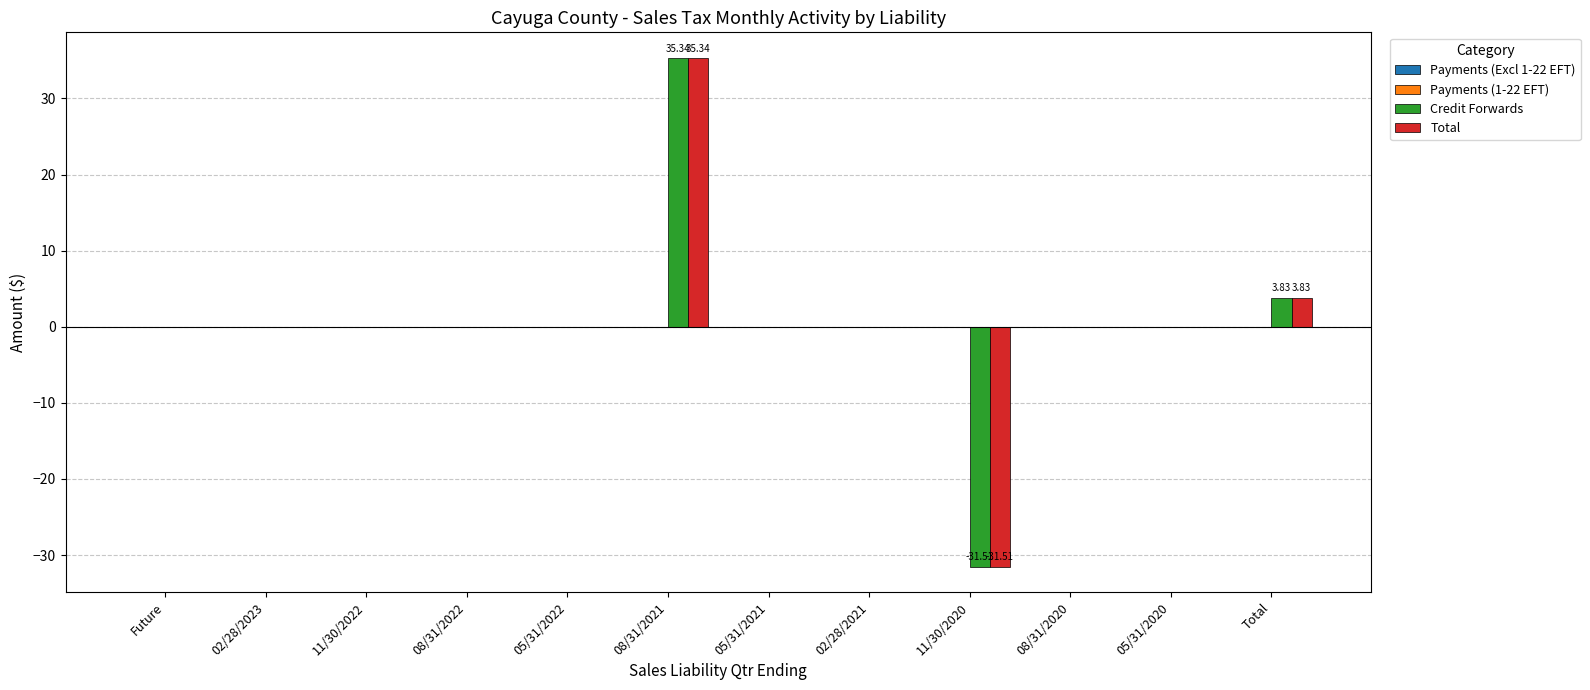

What is the total value across all series at Total?

7.7